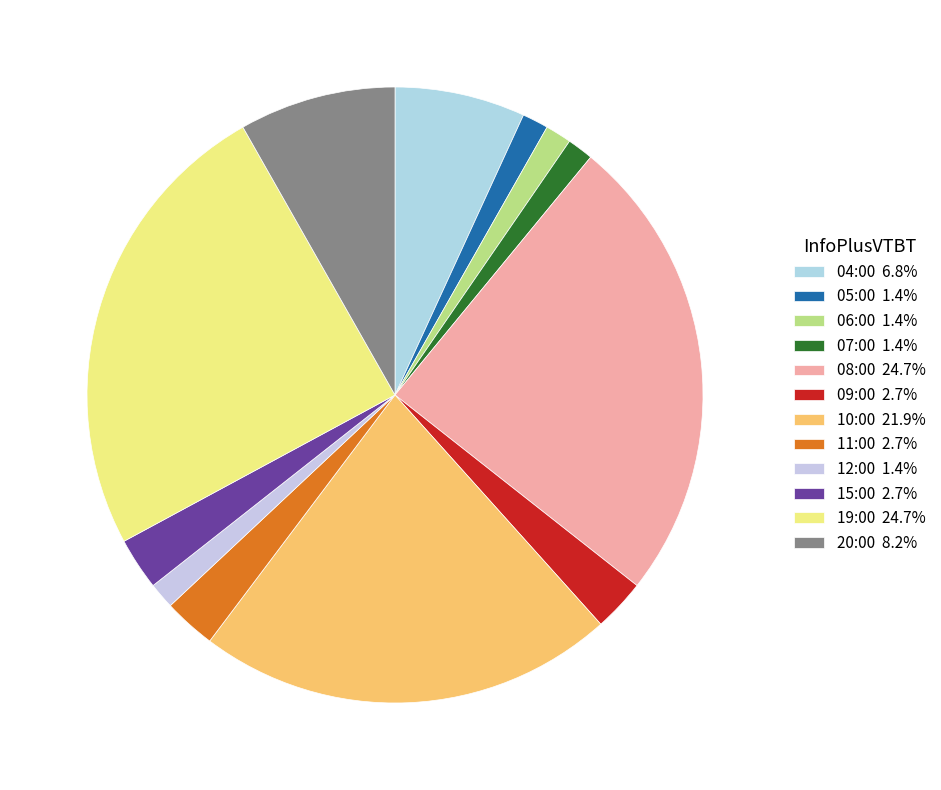

How many slices are in this pie chart?

12